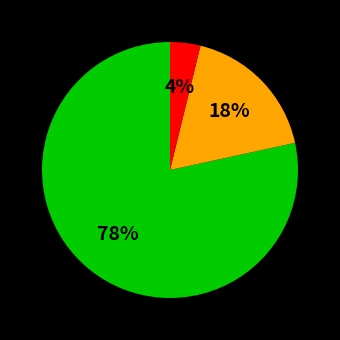

To the nearest percent, what is the average slice percentage?

33%